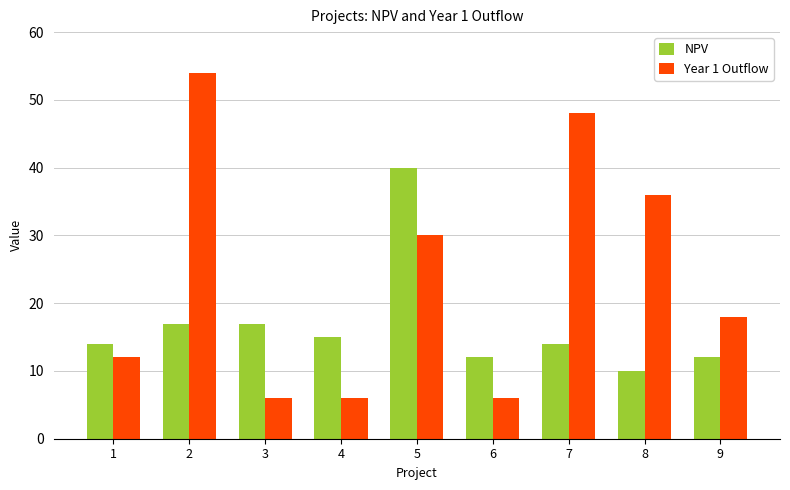

What is the difference between the NPV values at 3 and 1?

3